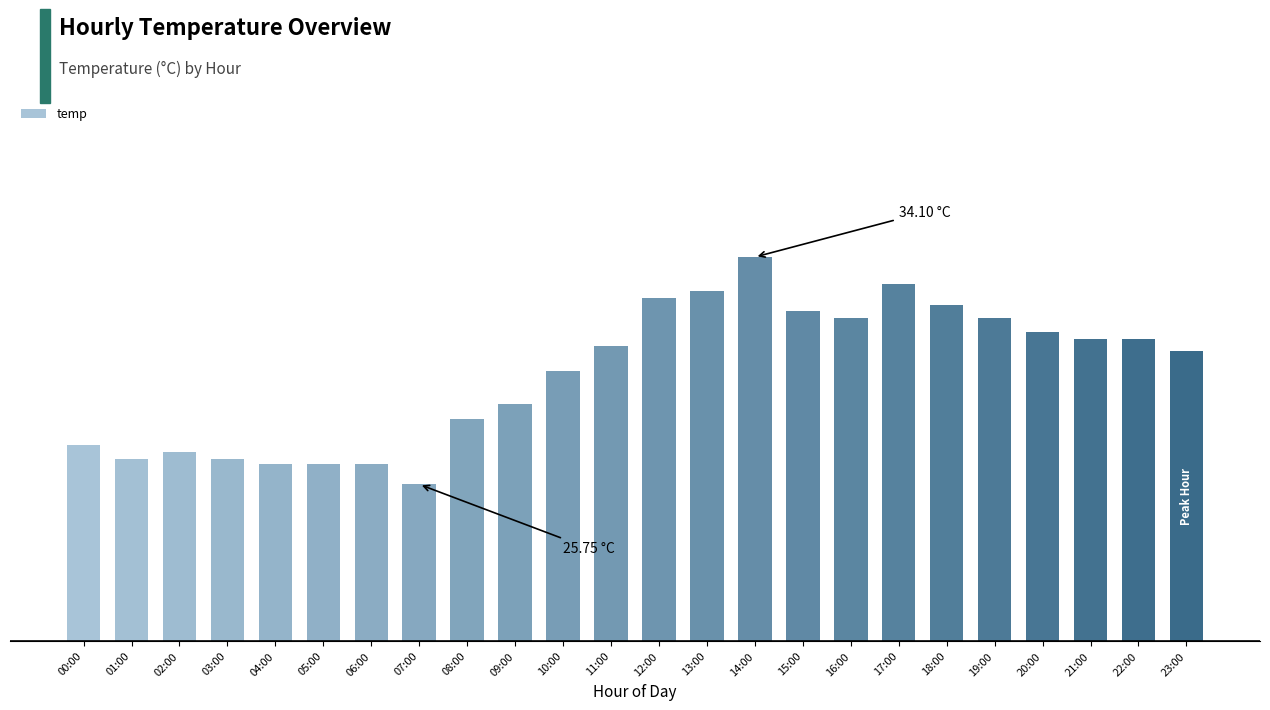

What is the sum of all values?

715.4